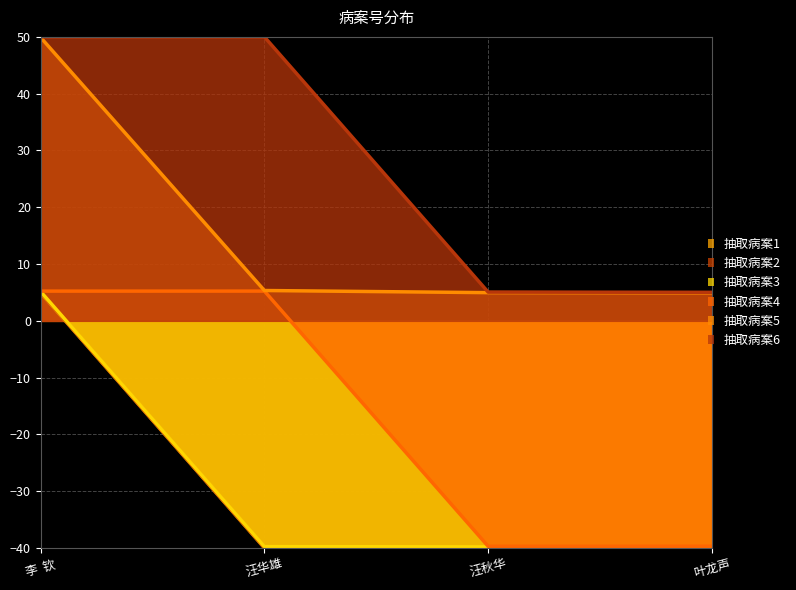

How many values in the 抽取病案3 series are below -39?

3